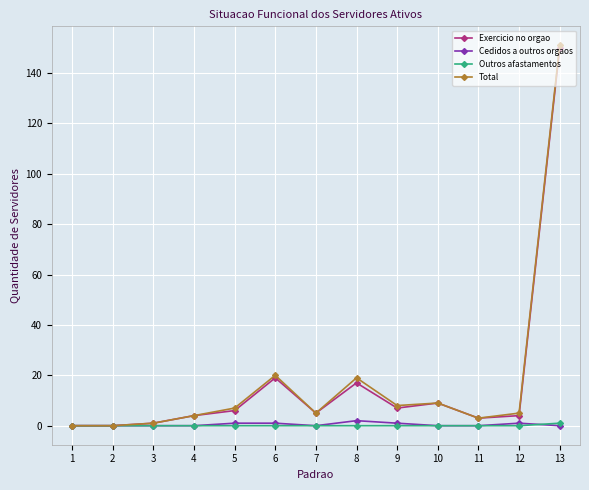

Which series changed the most between 10 and 7?

Exercicio no orgao